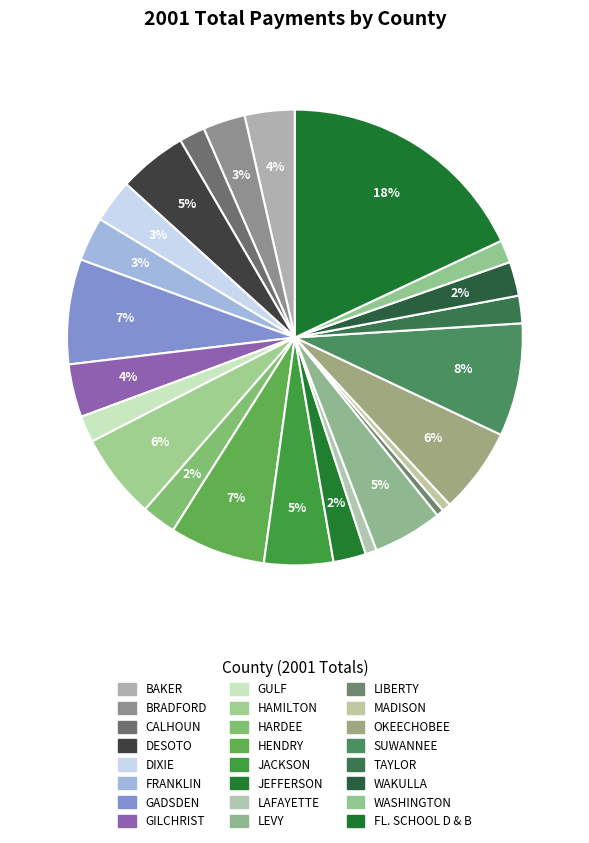

Is there any slice that represents more than half of the pie?

No